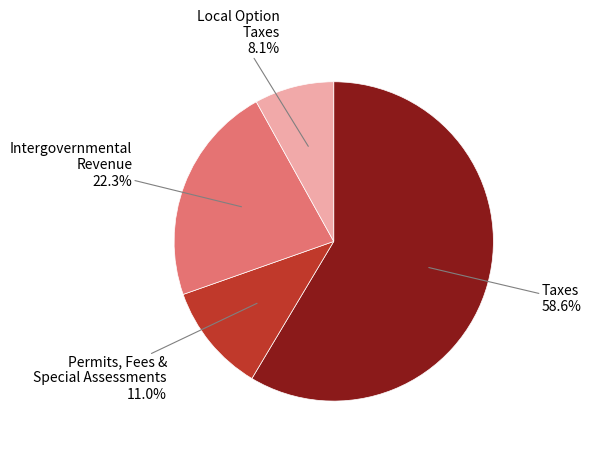

Does any single category account for the majority?

Yes